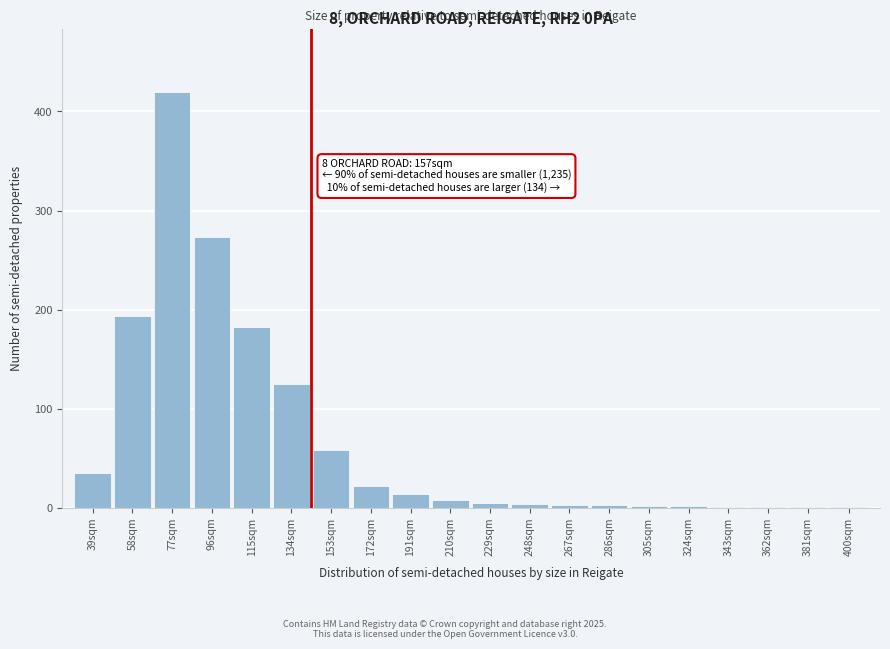

Which label corresponds to the largest value in the chart?

77sqm